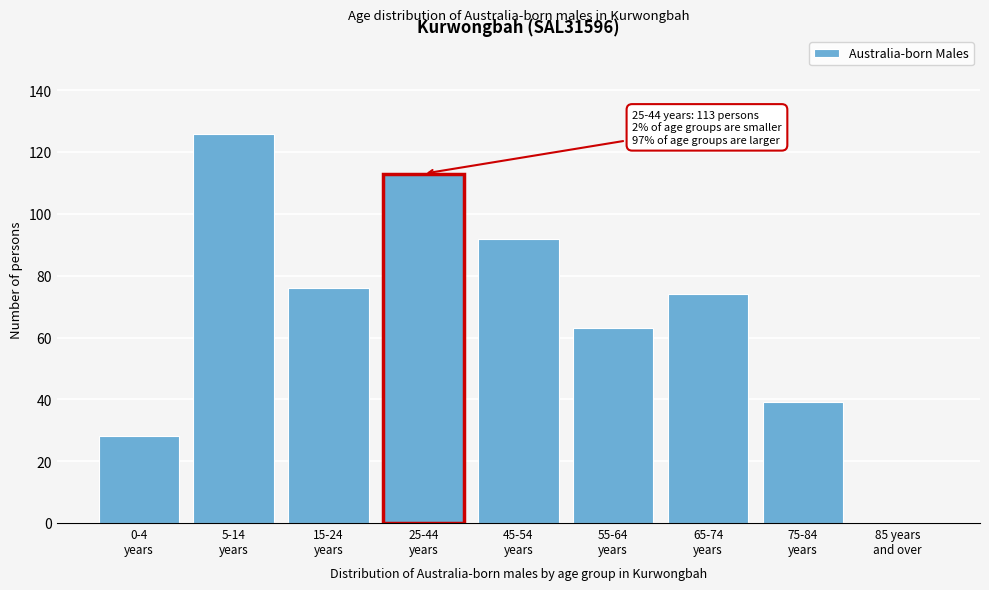

What is the sum of all values?

611